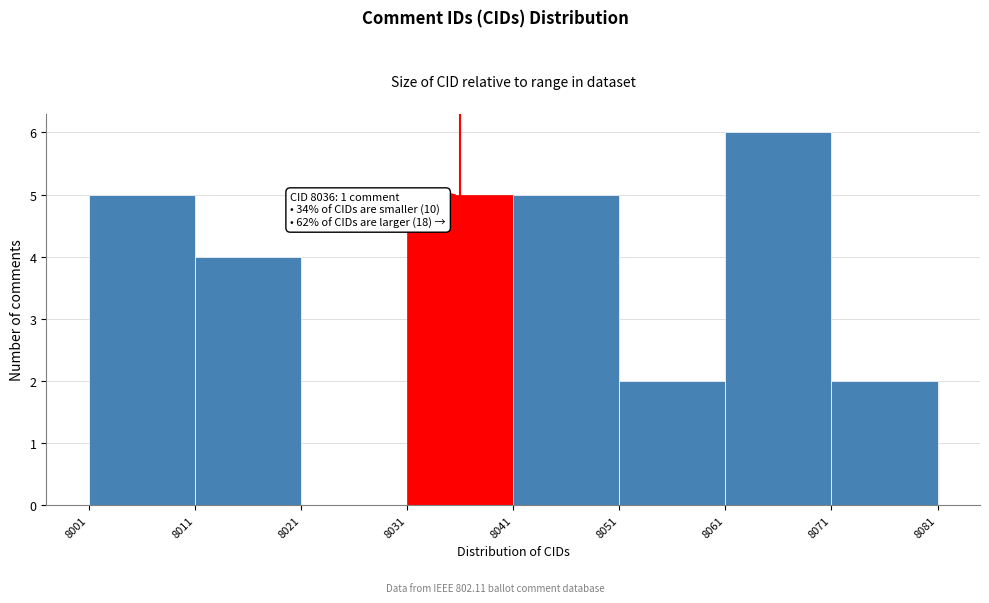

Which range on the x-axis has the tallest bar?

8061 to 8071